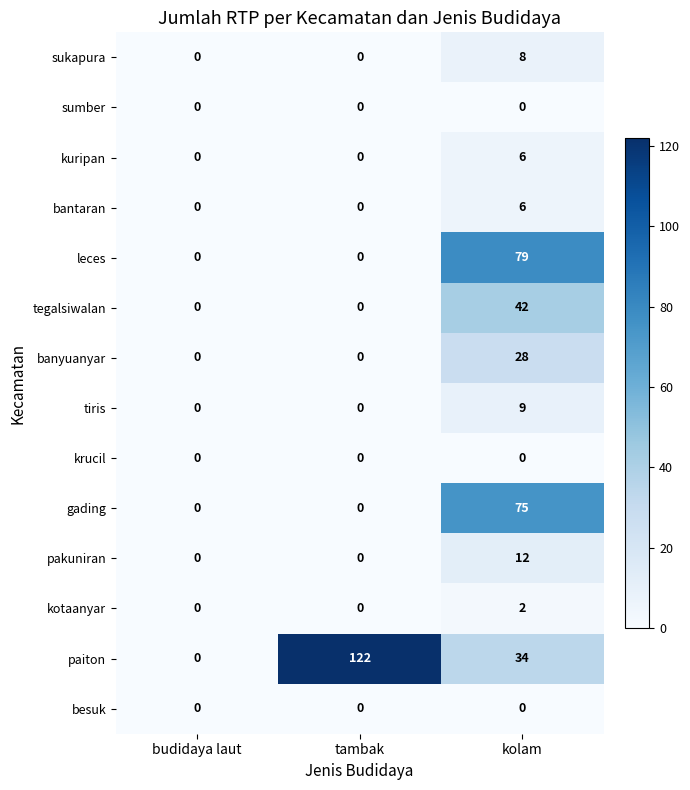

At how many categories does at least one series exceed 30?

2